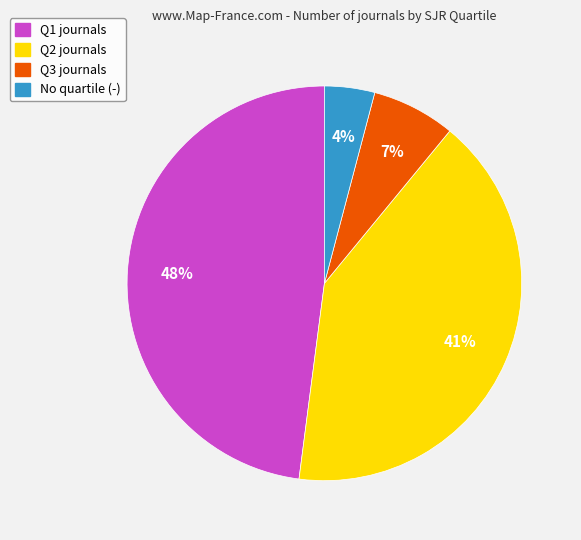

Which category has the biggest portion of the pie?

Q1 journals